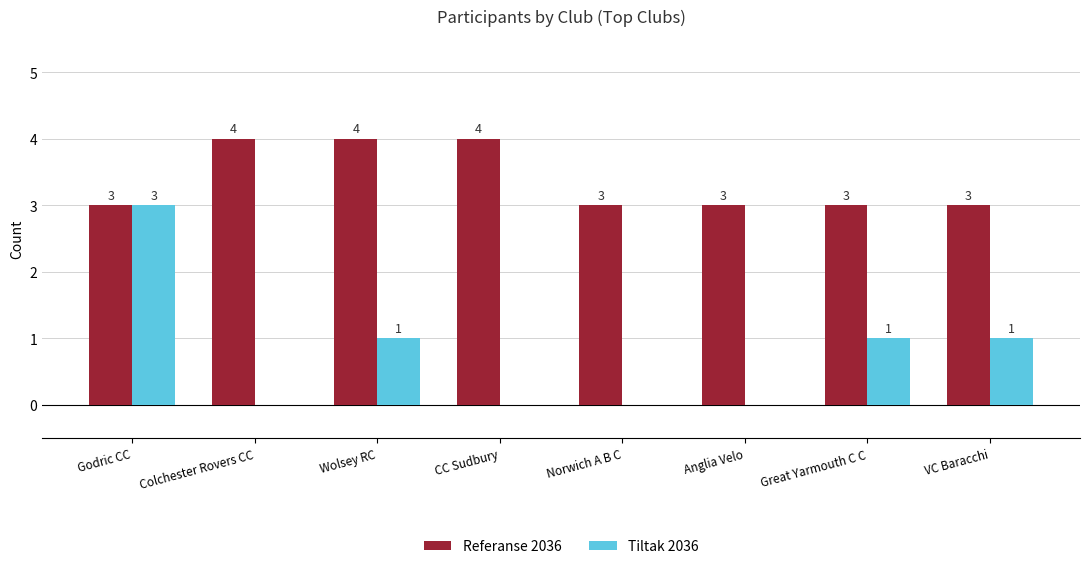

True or false: Referanse 2036 has a value of 3 at VC Baracchi.

True